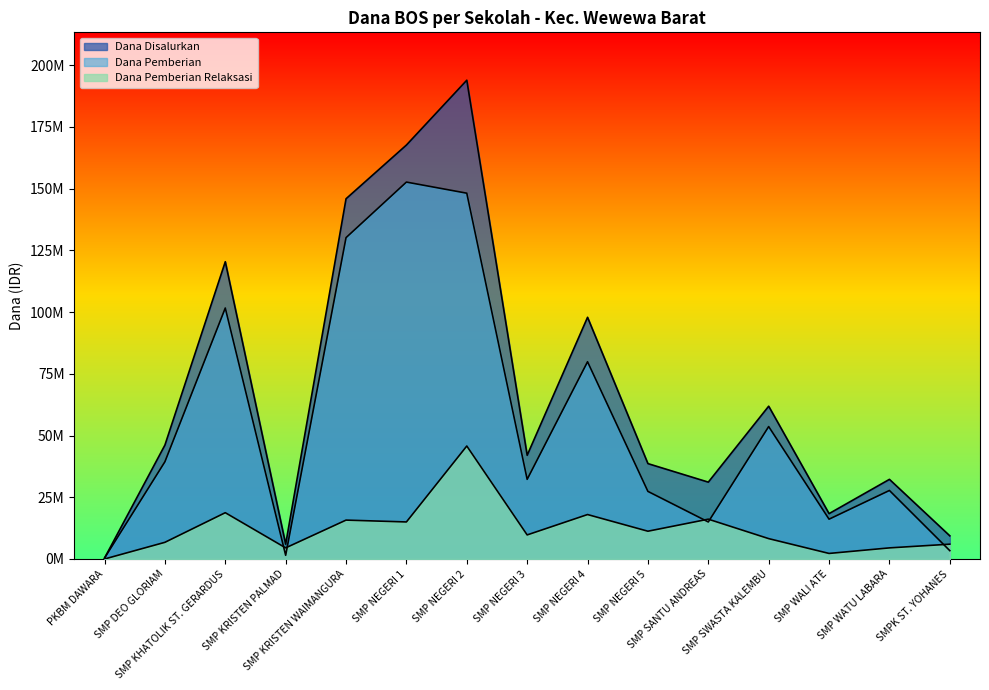

At which category does Dana Pemberian Relaksasi reach its first local valley?

SMP KRISTEN PALMAD